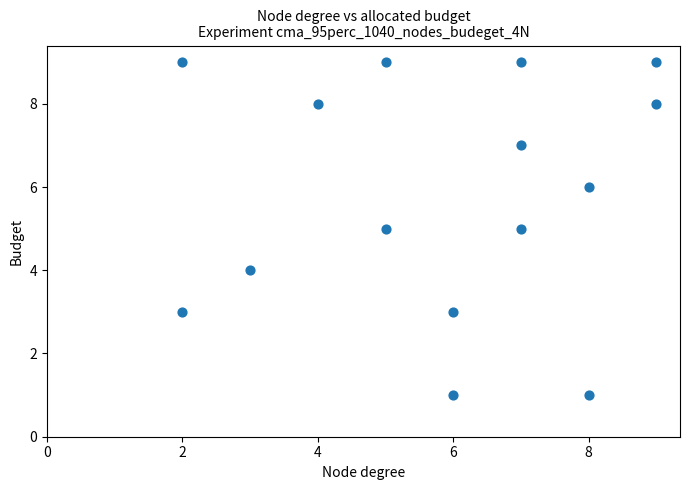

What is the range of X values (max minus min)?

7